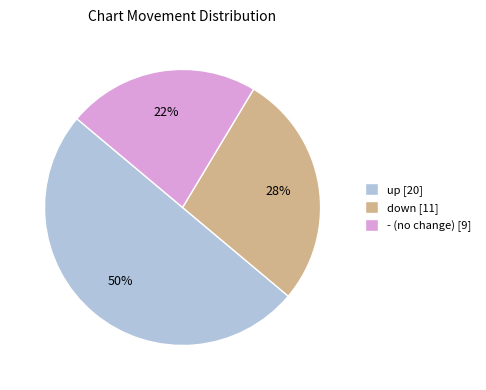

To the nearest percent, what is the combined percentage of up and down?

77%